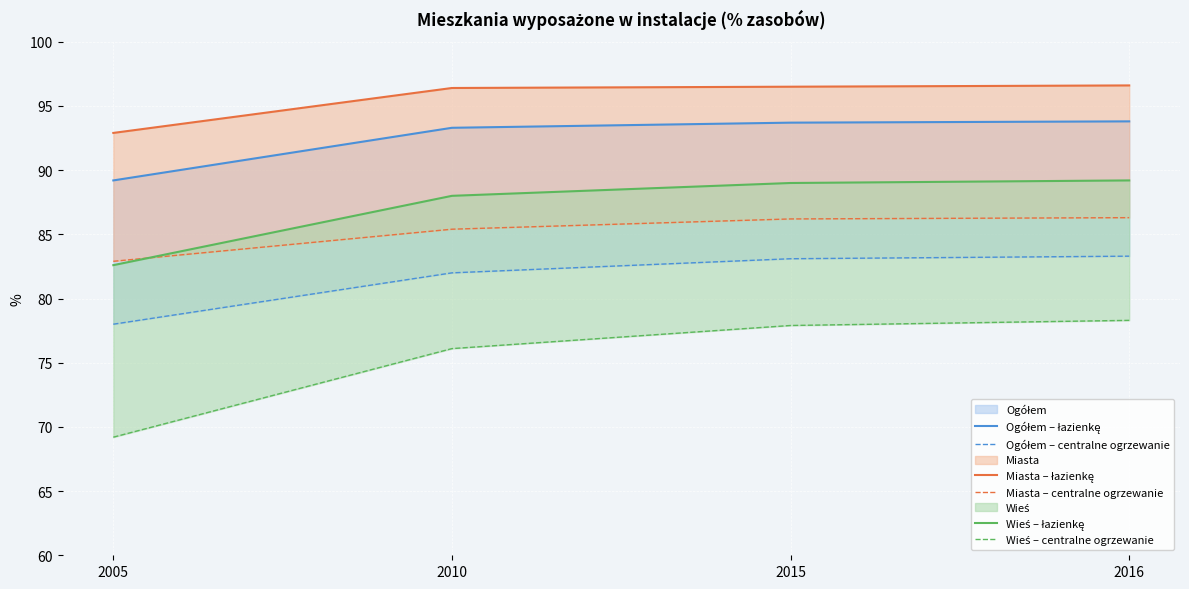

What is the difference between the Wieś – łazienkę values at 2016 and 2010?

1.2